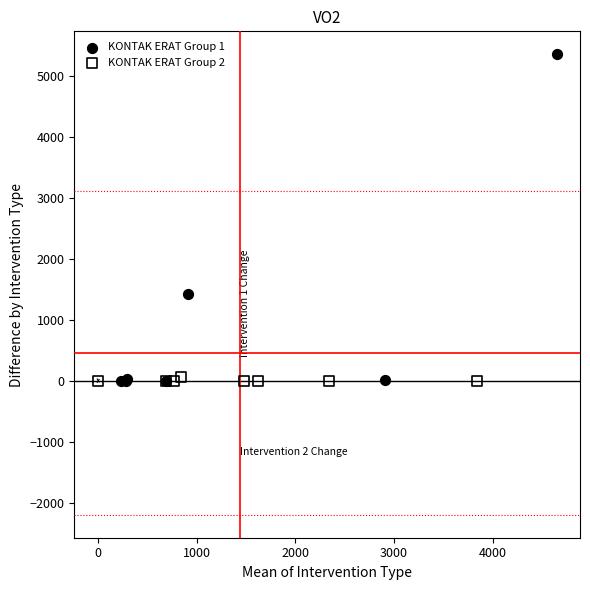

Which series contains the highest Y value?

KONTAK ERAT Group 1